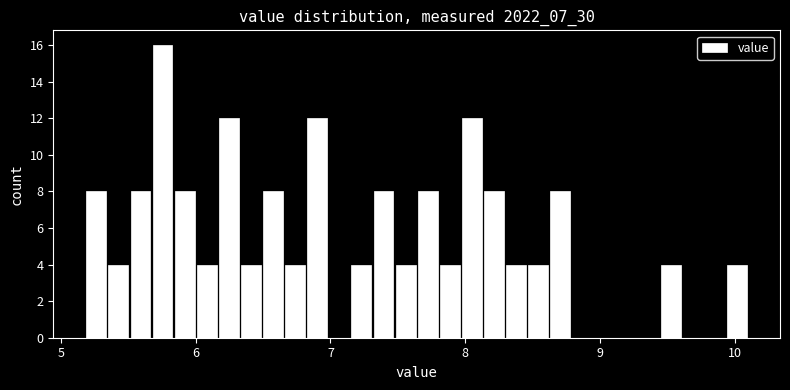

Read against the x-axis, roughly where is the centre of the tallest bar?

5.8